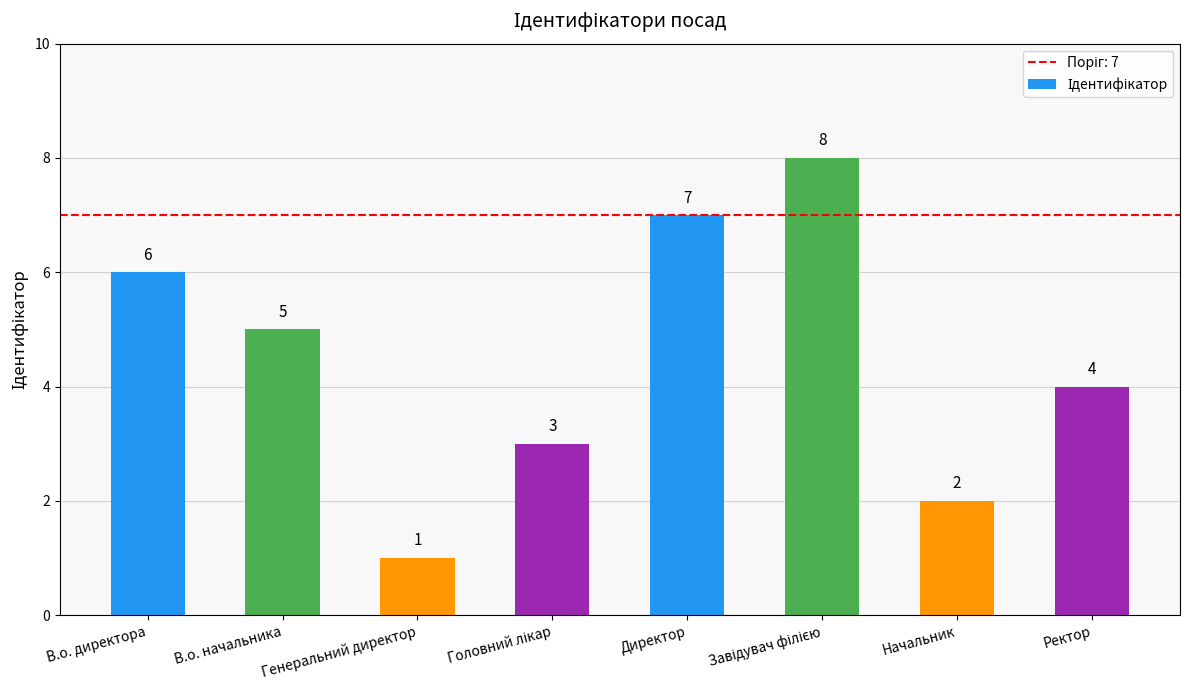

What is the smallest value displayed?

1